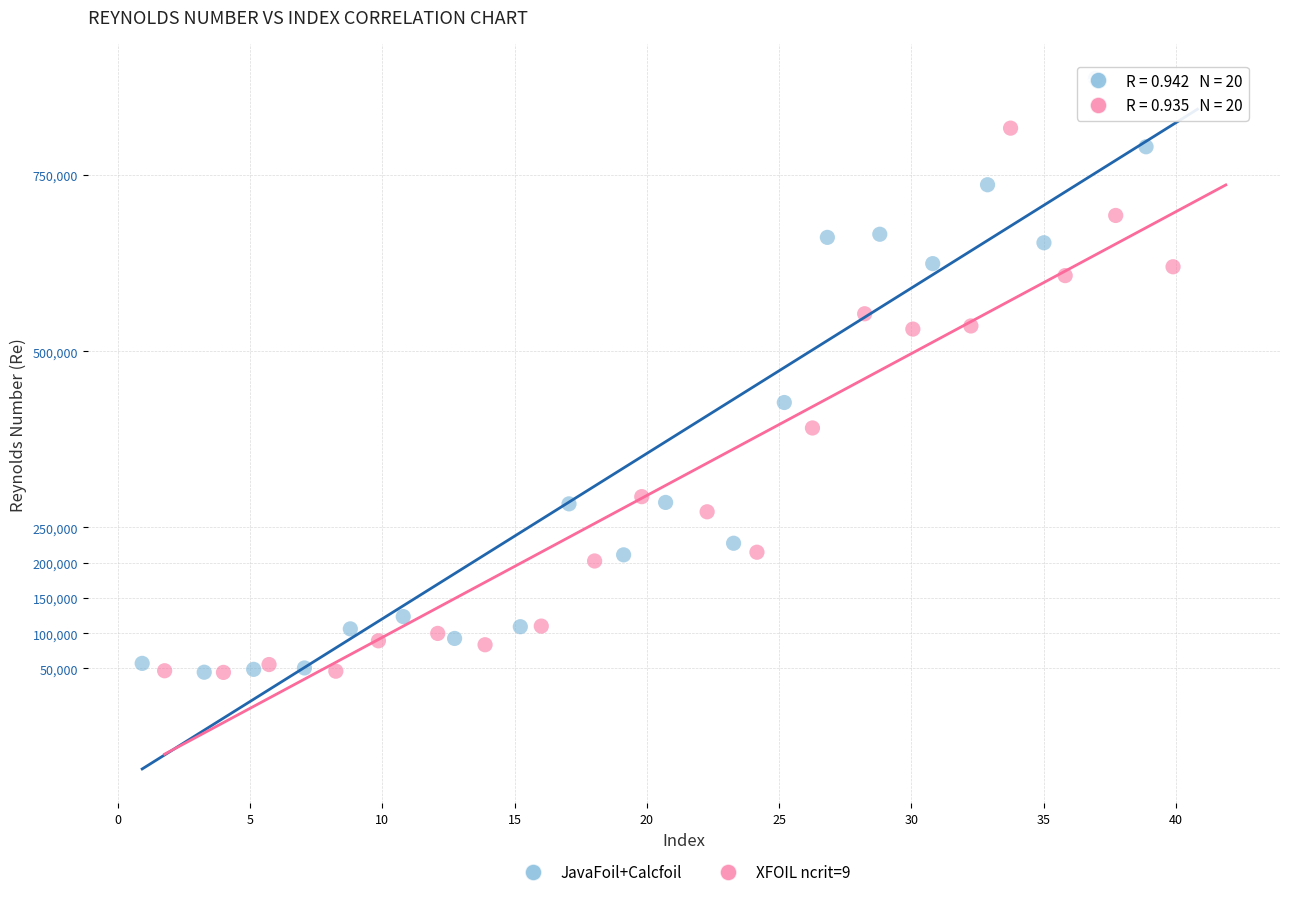

What are all the series names shown in the legend?

JavaFoil+Calcfoil, XFOIL ncrit=9